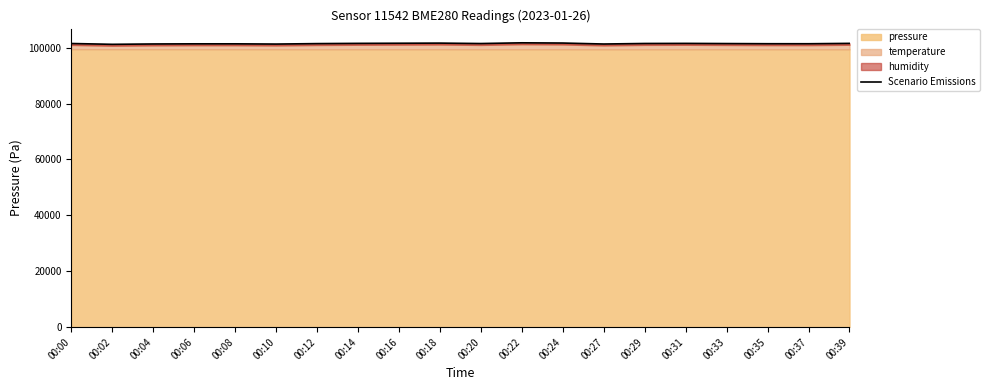

How many points are lower than both their immediate neighbors (excluding endpoints)?

5